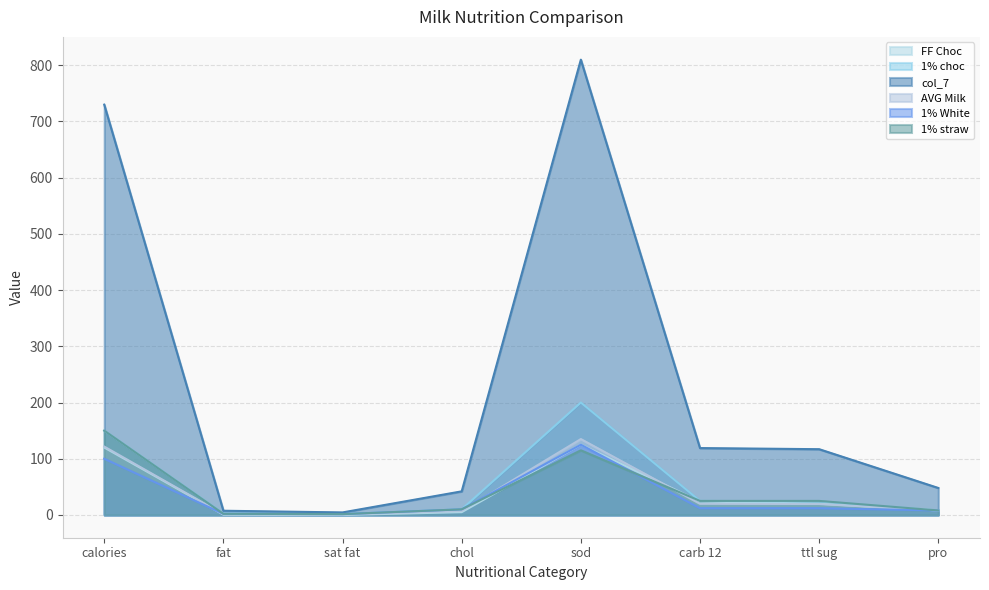

Does the chart have visible grid lines?

Yes